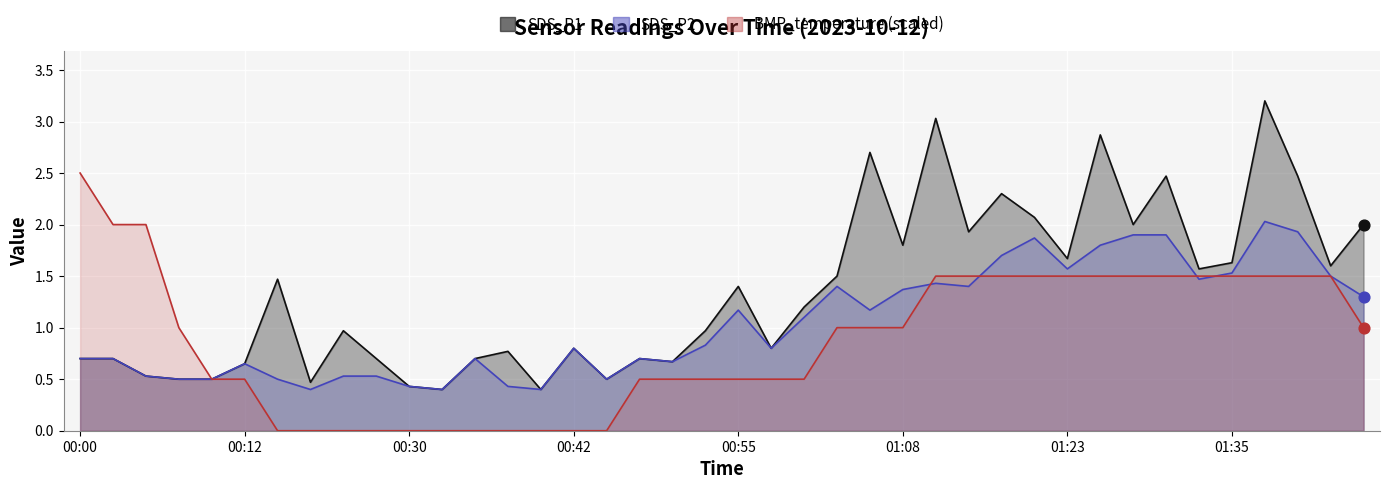

At which category is the sum across all series the highest?

01:38